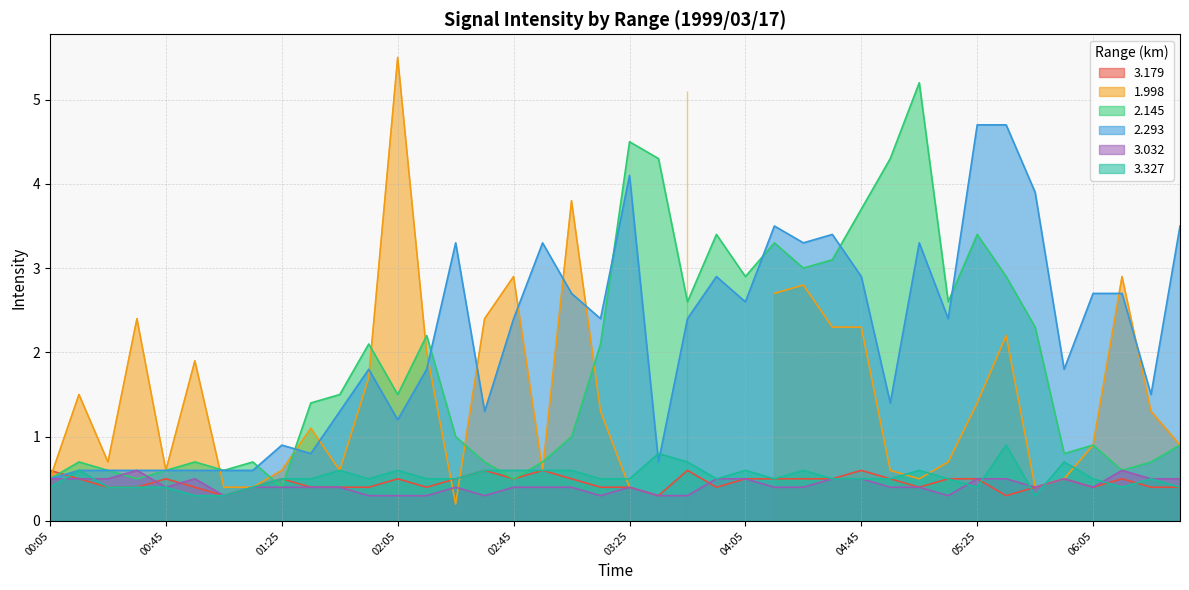

What is the highest value of the 3.032 series?

0.6